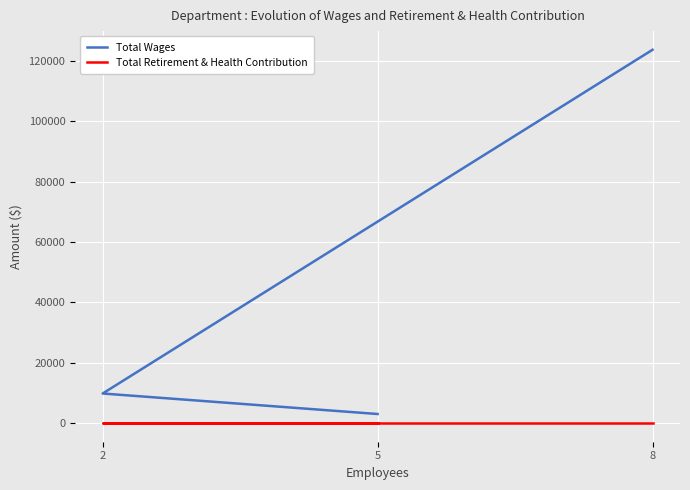

How many series are shown in this chart?

2